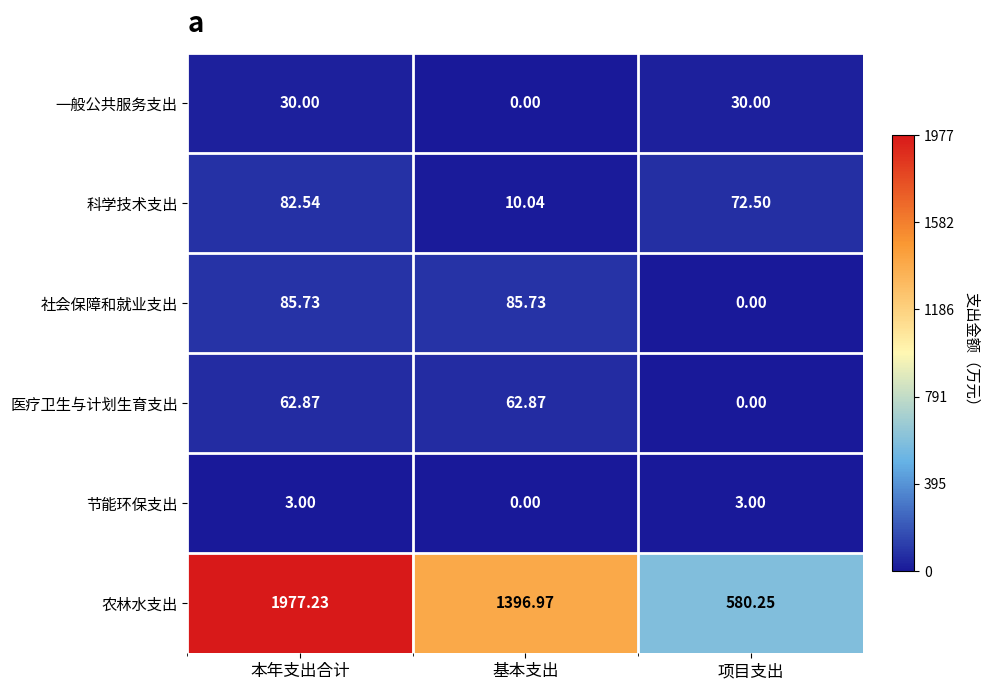

At which label is 社会保障和就业支出 closest to 42?

项目支出